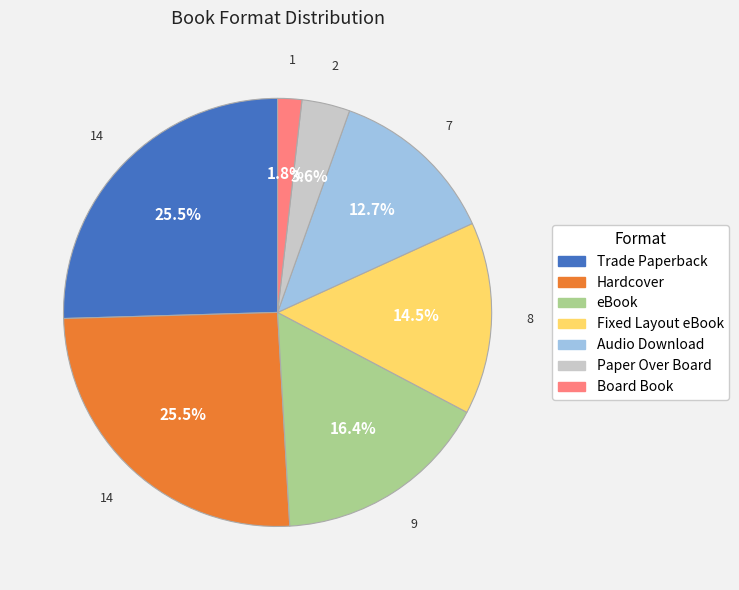

Between Hardcover and Board Book, which is larger?

Hardcover